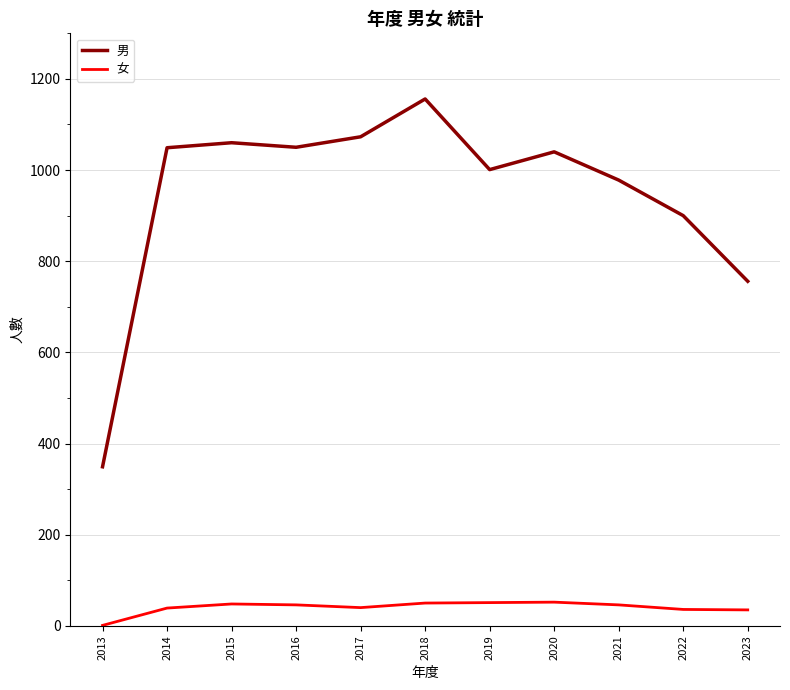

What are all the series names shown in the legend?

男, 女